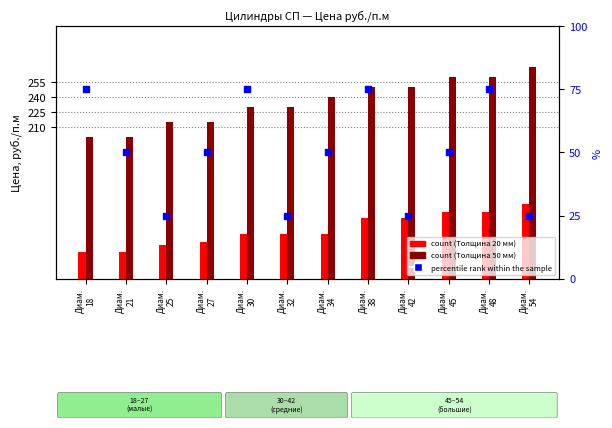

What is the total value across all series at Диам.
34?

394